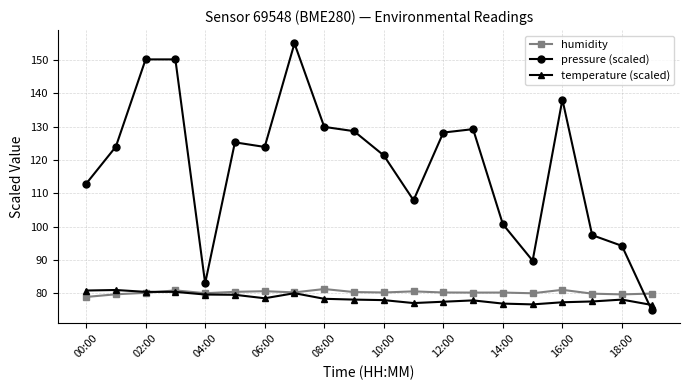

Which series ends up on top after the final intersection of pressure (scaled) and humidity?

humidity